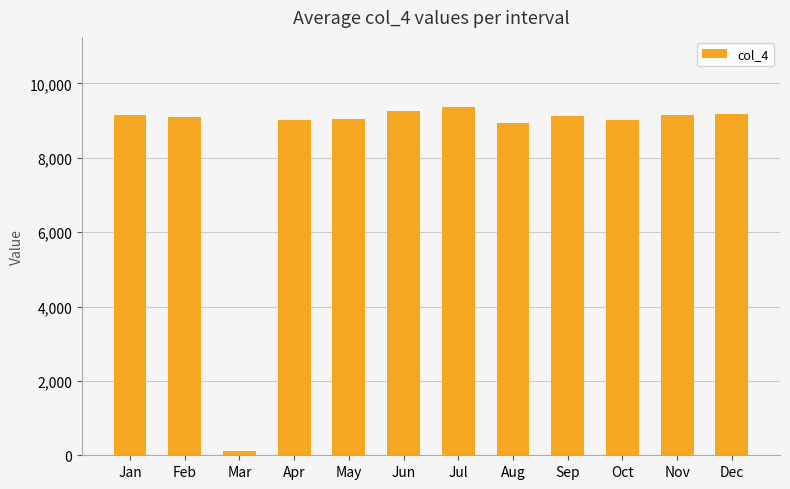

What is the value of the 8th bar from the left?

8931